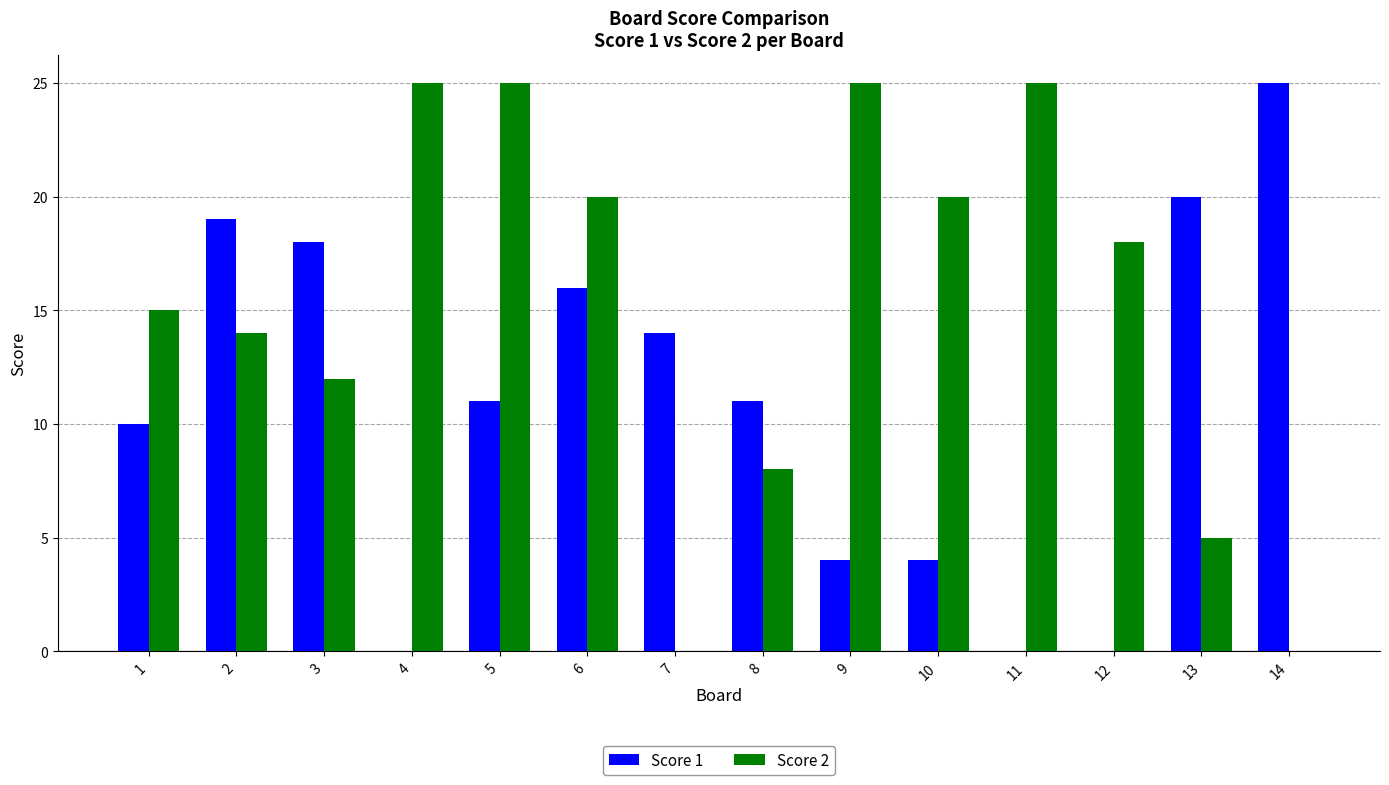

Between 2 and 12, which series saw the biggest shift?

Score 1